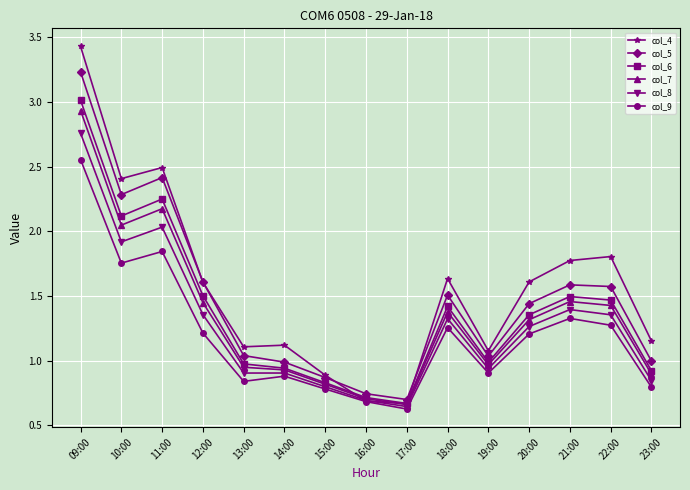

What position from the right is 10:00?

14